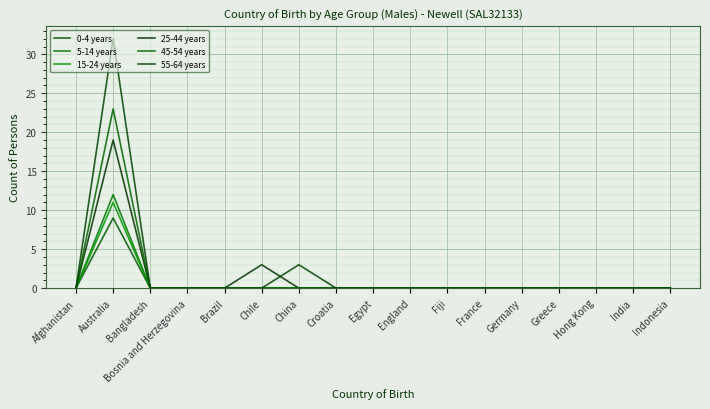

Which series changed the most between Australia and China?

55-64 years